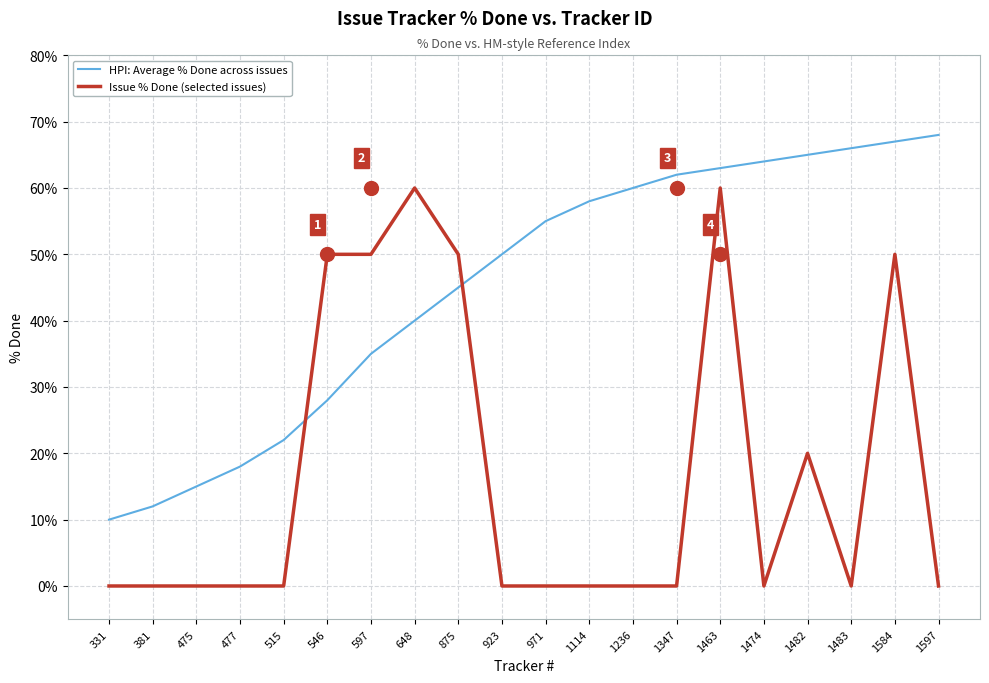

Where is Issue % Done (selected issues) nearest to the value 30?

1482